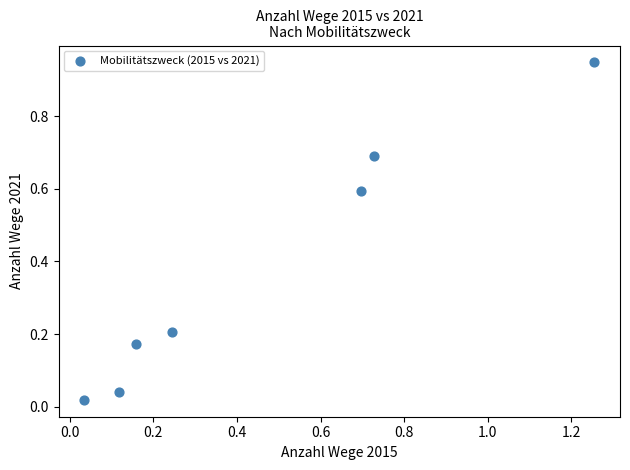

What is the range of X values (max minus min)?

1.2